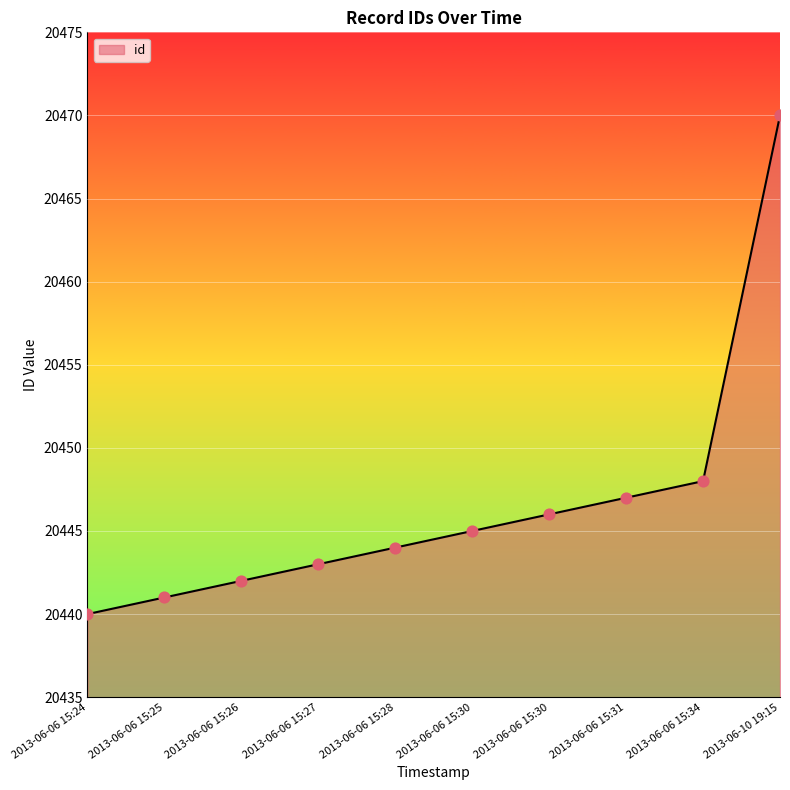

What is the change in value from 2013-06-06 15:28 to 2013-06-06 15:34?

+4